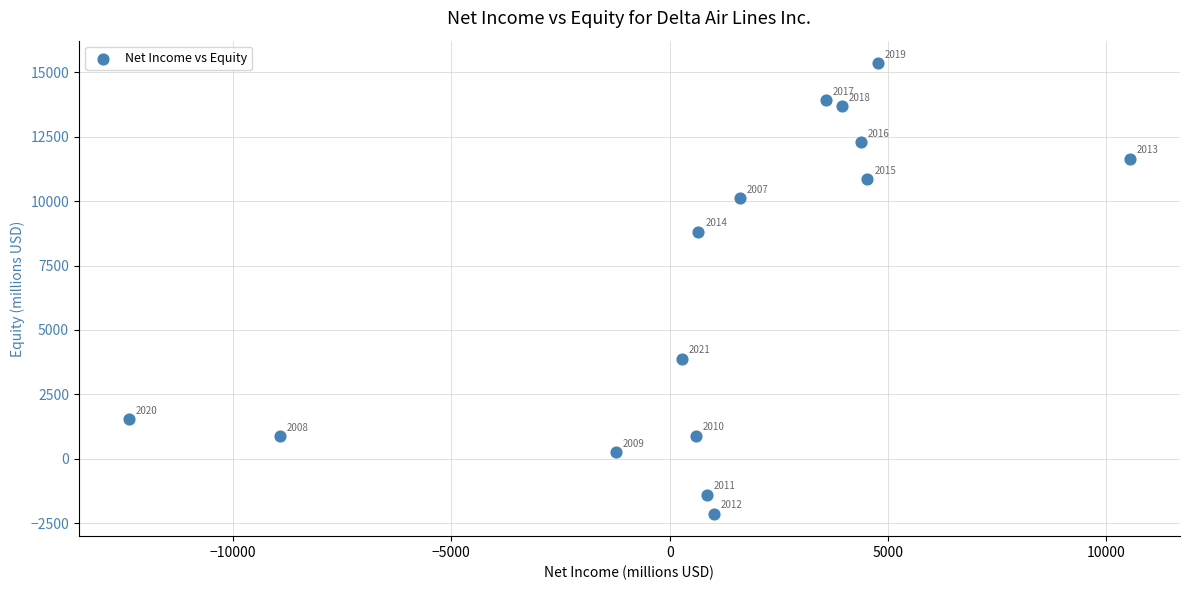

What Y value in the scatter plot is closest to 6613?

8813